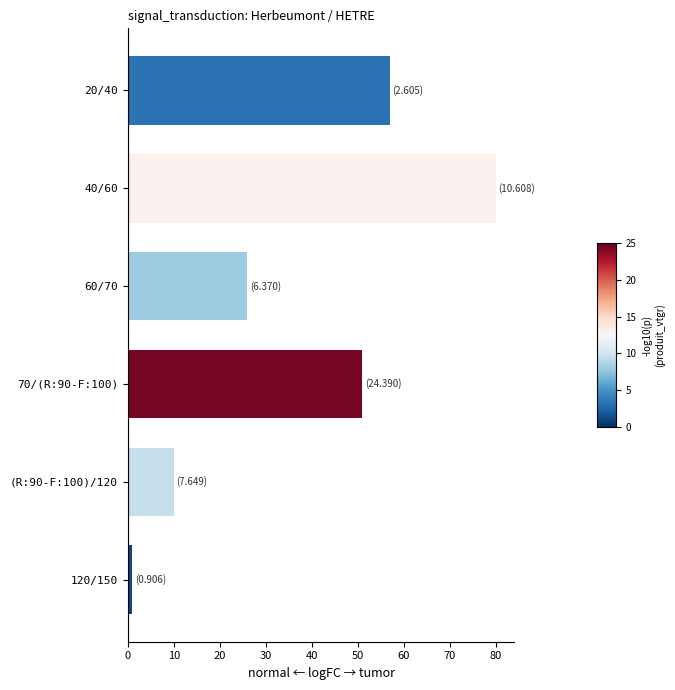

Reading top to bottom, list all the values displayed in this chart.

57	80	26	51	10	1